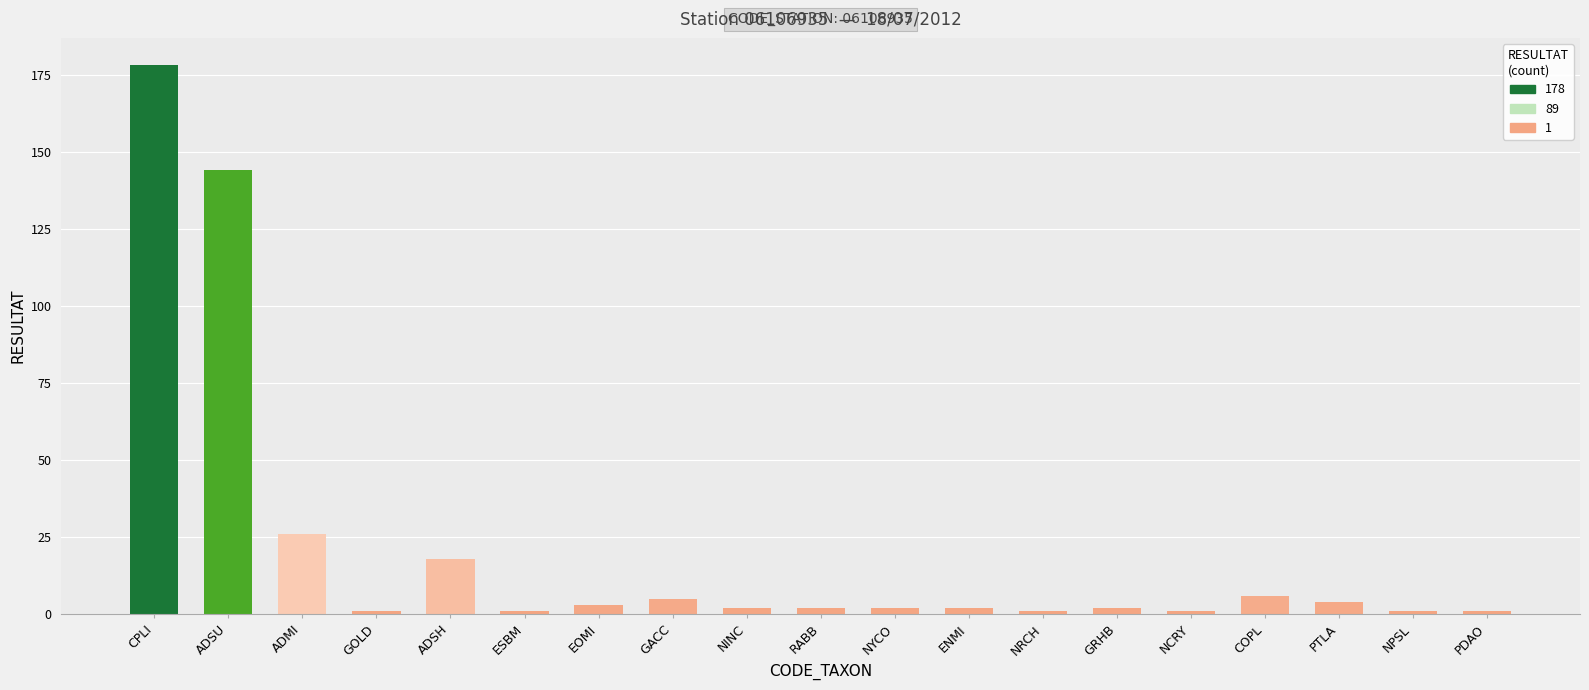

What is the average value?

21